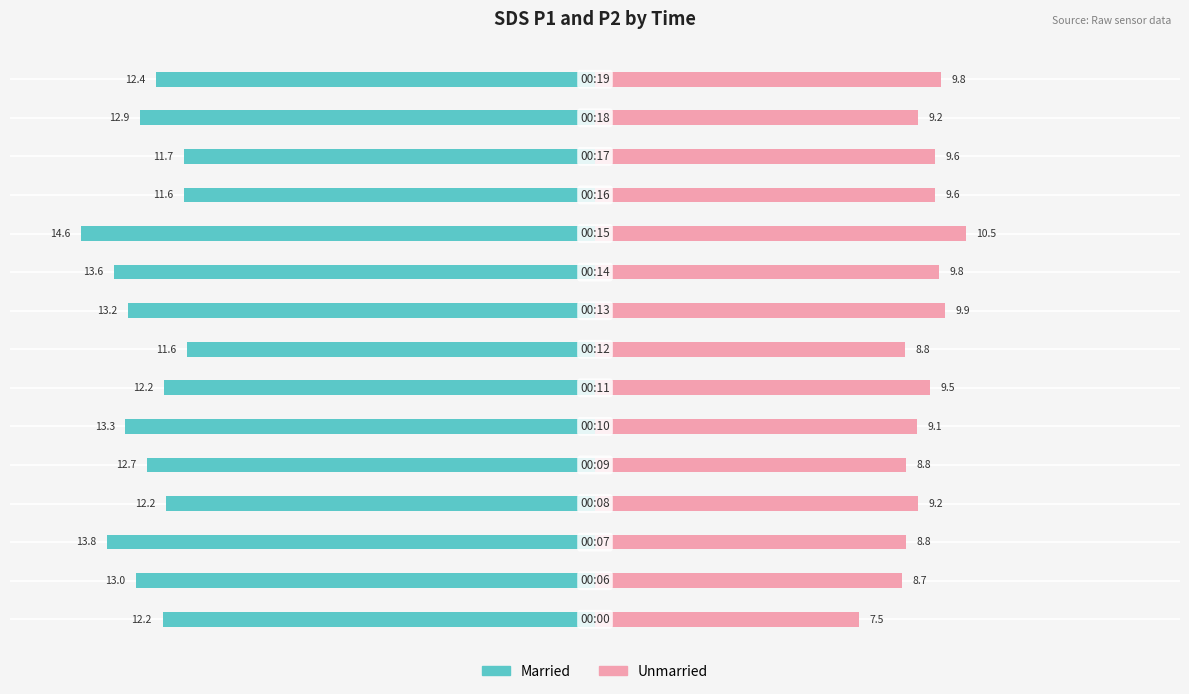

Is it true that Married equals -6.9 at 0?

False